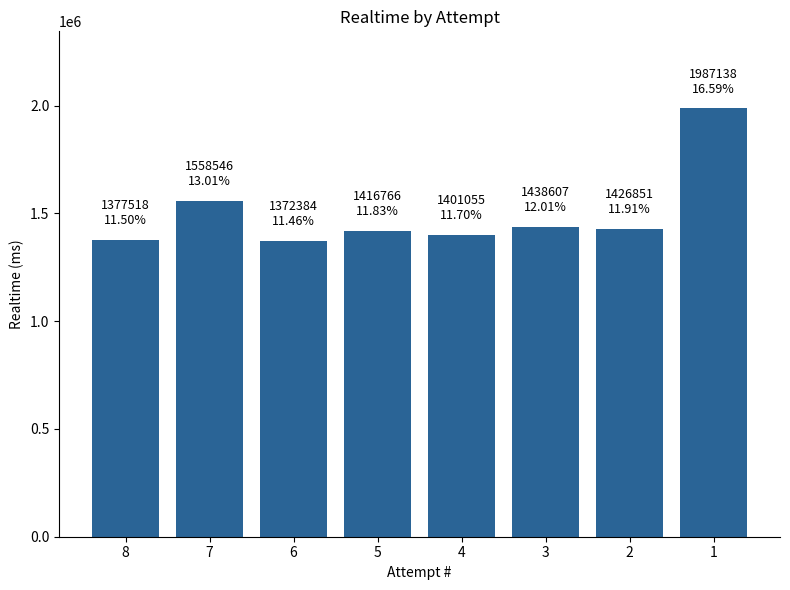

What is the change in value from 6 to 5?

+44382